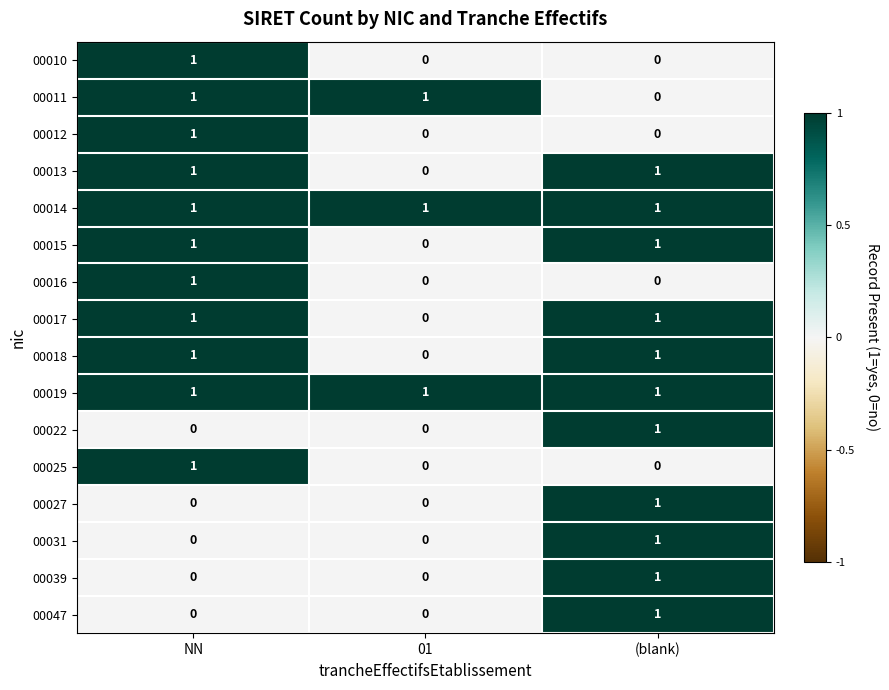

At how many categories does at least one series exceed 0?

3